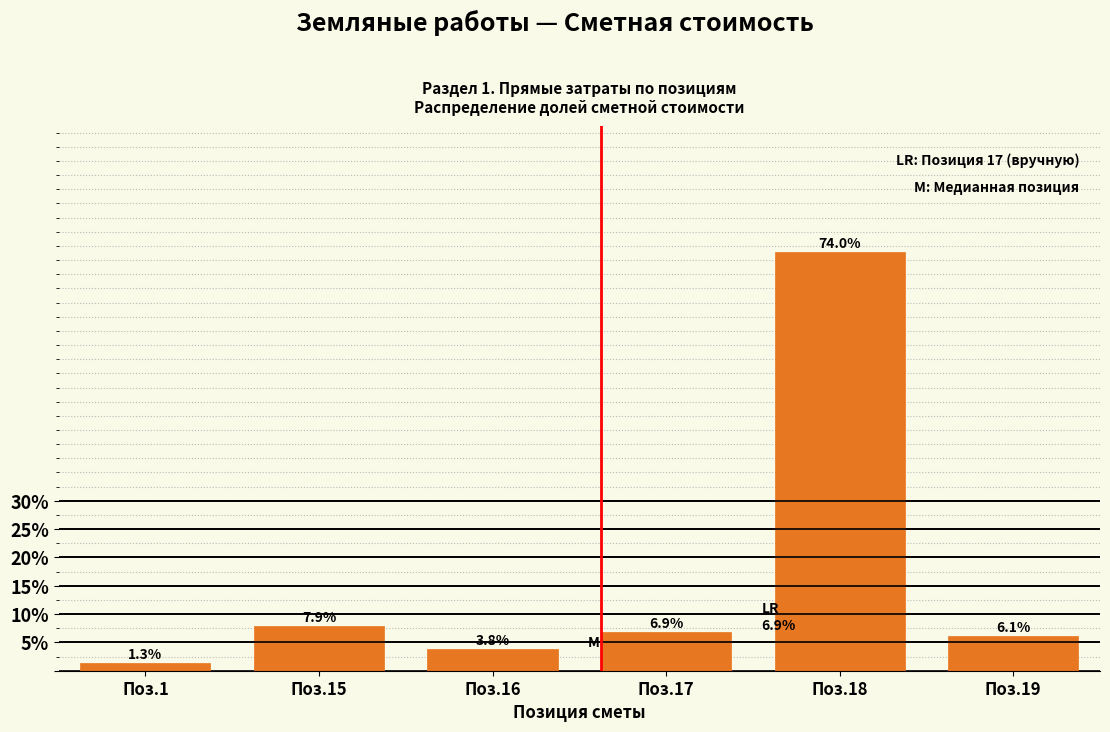

Reading left to right, list all the values displayed in this chart.

Поз.1=1.3	Поз.15=7.9	Поз.16=3.8	Поз.17=6.9	Поз.18=74.0	Поз.19=6.1